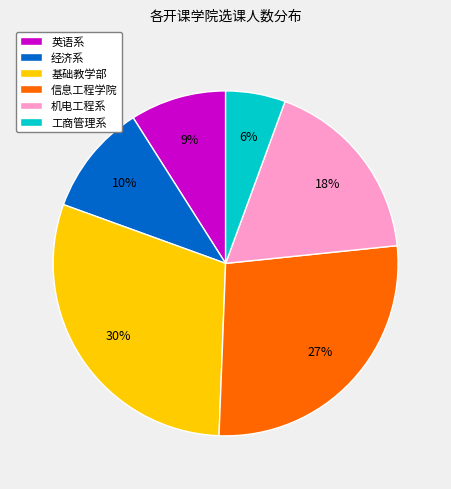

Do 基础教学部 and 信息工程学院 together represent more than half of the pie?

Yes